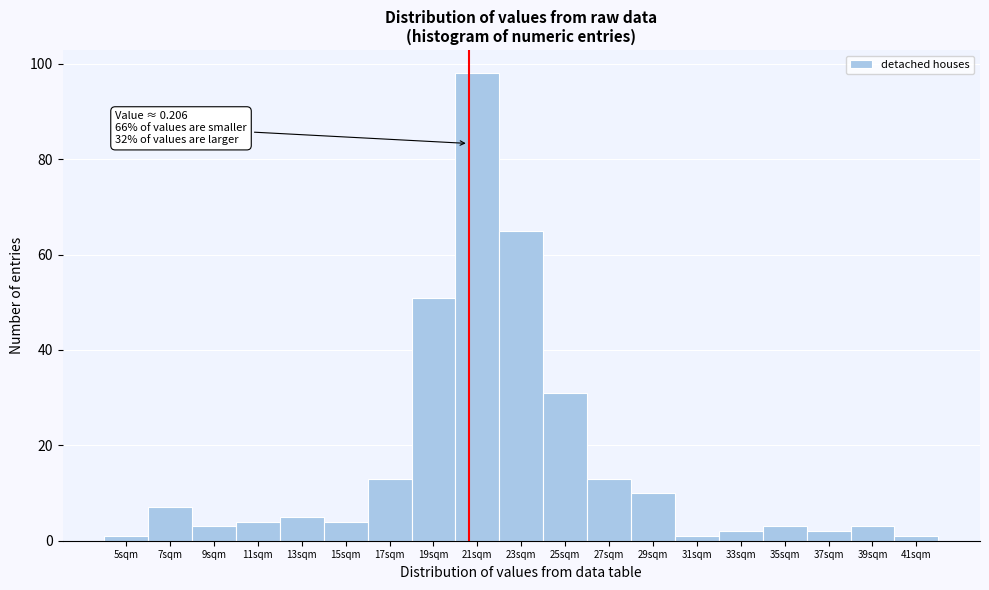

Reading left to right, what are all the values shown in this chart?

5sqm=1	7sqm=7	9sqm=3	11sqm=4	13sqm=5	15sqm=4	17sqm=13	19sqm=51	21sqm=98	23sqm=65	25sqm=31	27sqm=13	29sqm=10	31sqm=1	33sqm=2	35sqm=3	37sqm=2	39sqm=3	41sqm=1